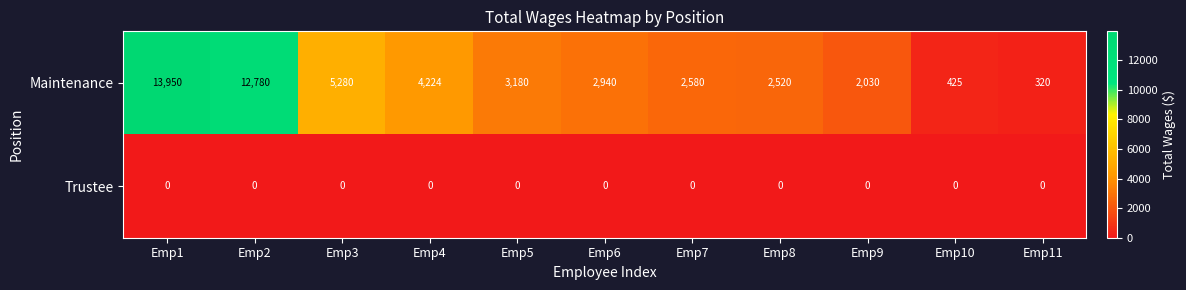

Reading left to right, list all the values displayed in this chart.

Maintenance: 13950	12780	5280	4224	3180	2940	2580	2520	2030	425	320
Trustee: 0	0	0	0	0	0	0	0	0	0	0